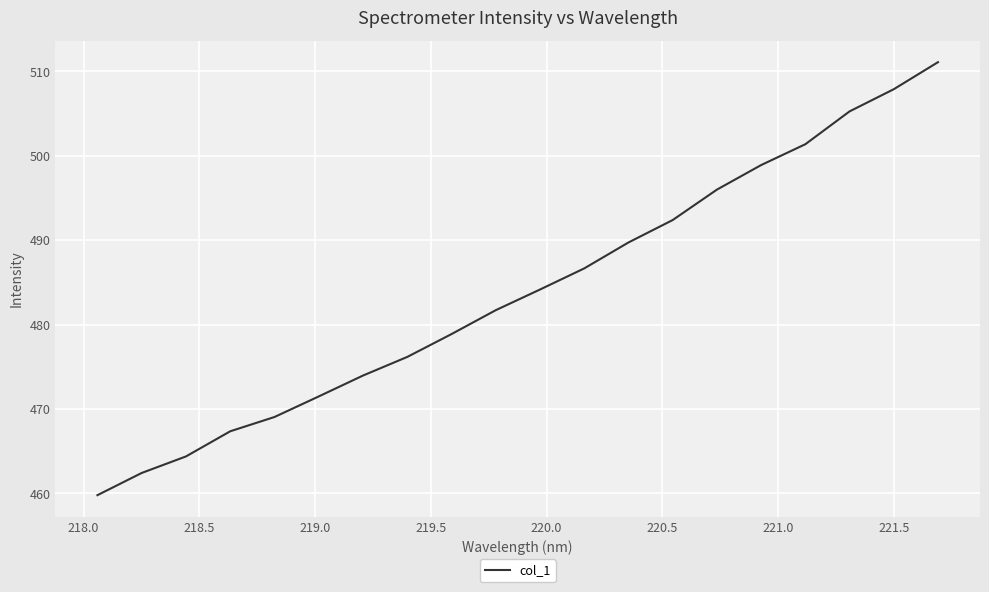

How many values are below 484?

10